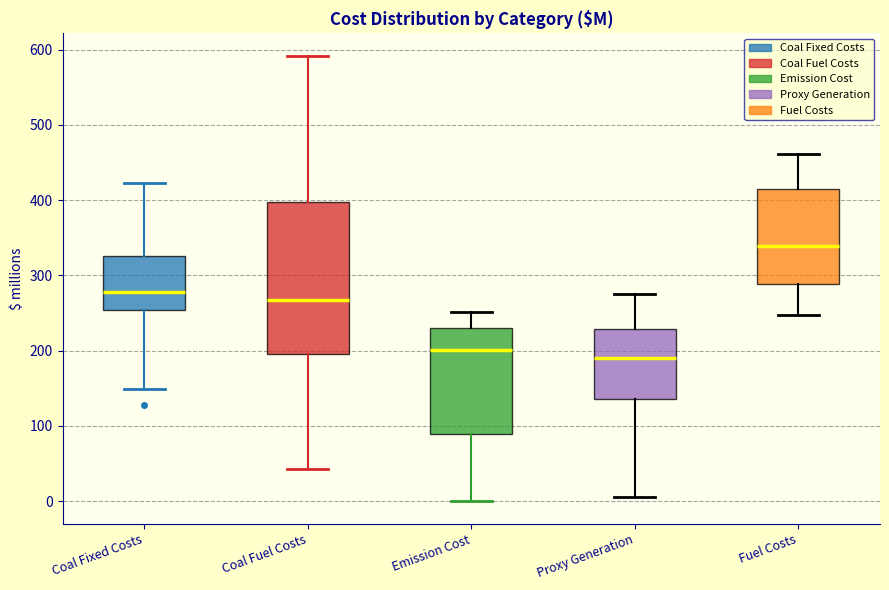

Where does the lower whisker of the box for Coal Fuel Costs end on the y-axis? The values are not printed on the chart, so give them approximately, as read against the axis.

40